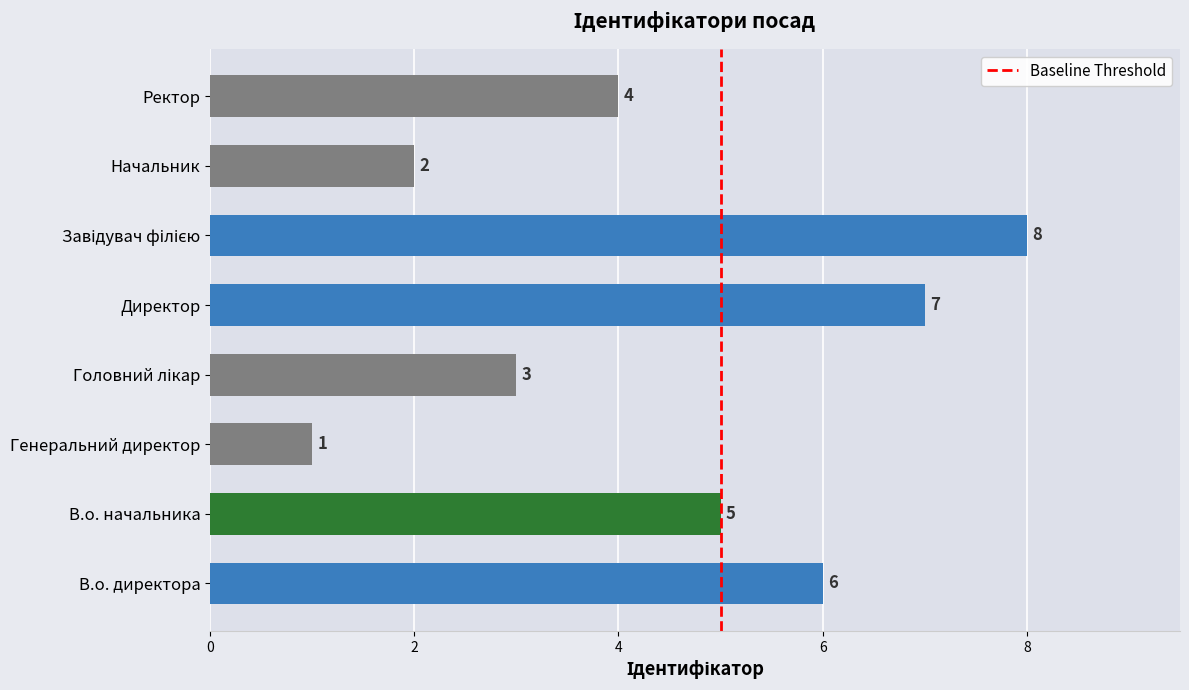

Which has a higher value, Ректор or Генеральний директор?

Ректор